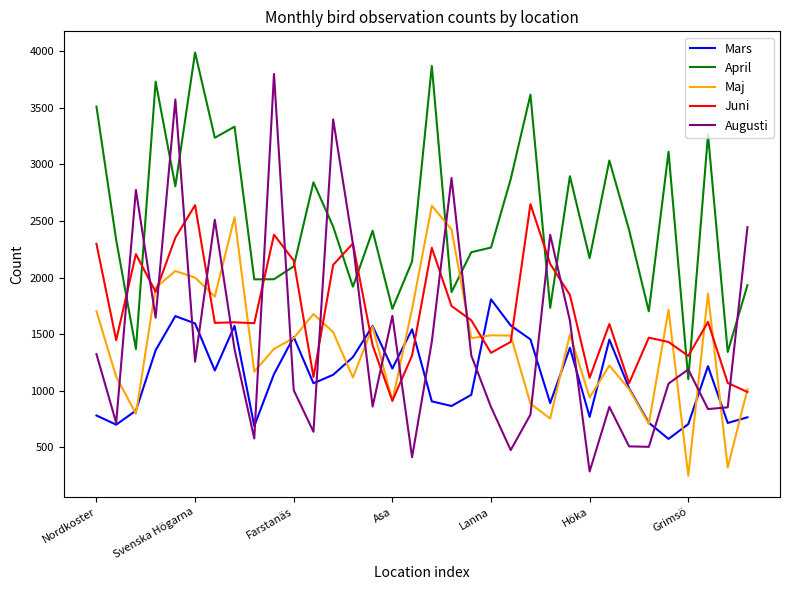

Which series has the widest spread of values?

Augusti